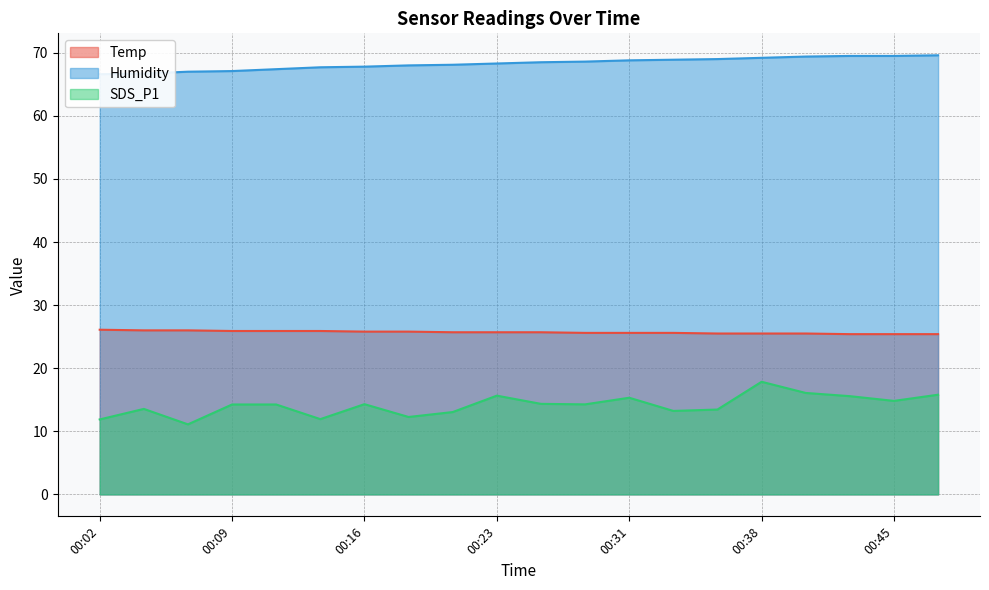

Reading left to right, extract all data points from this chart.

Temp: 00:02=26.1	00:04=26.0	00:06=26.0	00:09=25.9	00:11=25.9	00:14=25.9	00:16=25.8	00:19=25.8	00:21=25.7	00:23=25.7	00:26=25.7	00:28=25.6	00:31=25.6	00:33=25.6	00:36=25.5	00:38=25.5	00:41=25.5	00:43=25.4	00:45=25.4	00:48=25.4
Humidity: 00:02=66.6	00:04=66.7	00:06=67.0	00:09=67.1	00:11=67.4	00:14=67.7	00:16=67.8	00:19=68.0	00:21=68.1	00:23=68.3	00:26=68.5	00:28=68.6	00:31=68.8	00:33=68.9	00:36=69.0	00:38=69.2	00:41=69.4	00:43=69.5	00:45=69.5	00:48=69.6
SDS_P1: 00:02=11.9	00:04=13.6	00:06=11.1	00:09=14.2	00:11=14.2	00:14=11.9	00:16=14.3	00:19=12.3	00:21=13.1	00:23=15.7	00:26=14.3	00:28=14.3	00:31=15.3	00:33=13.2	00:36=13.4	00:38=17.9	00:41=16.1	00:43=15.6	00:45=14.8	00:48=15.8